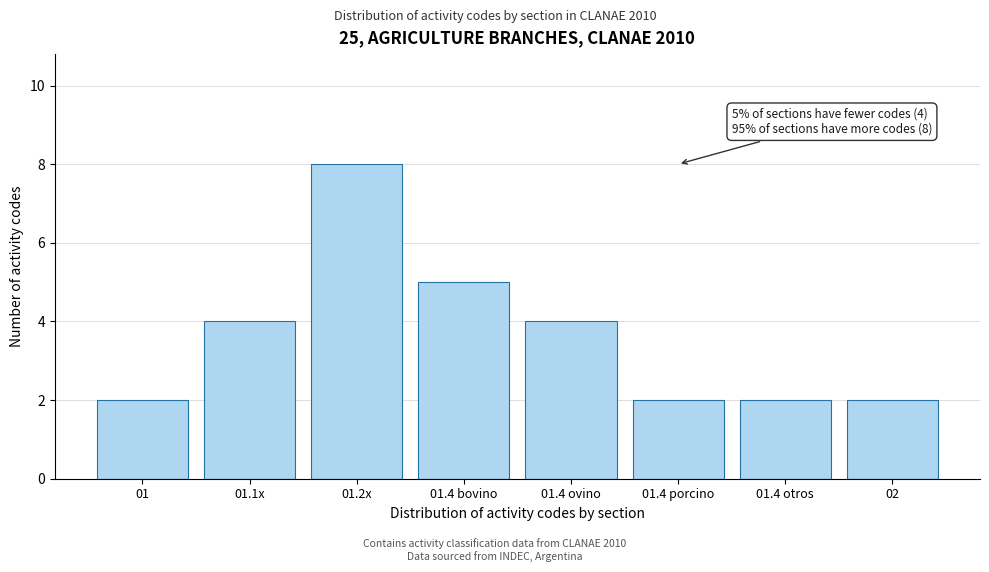

Reading left to right, what are all the values shown in this chart?

01=2	01.1x=4	01.2x=8	01.4 bovino=5	01.4 ovino=4	01.4 porcino=2	01.4 otros=2	02=2